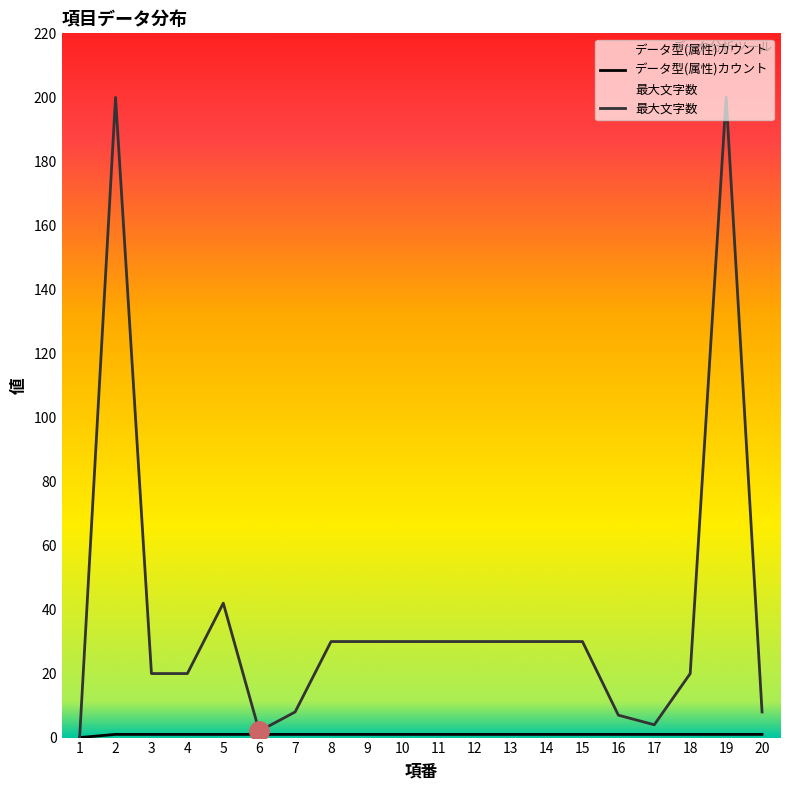

Is it true that データ型(属性)カウント equals 1 at 15?

True